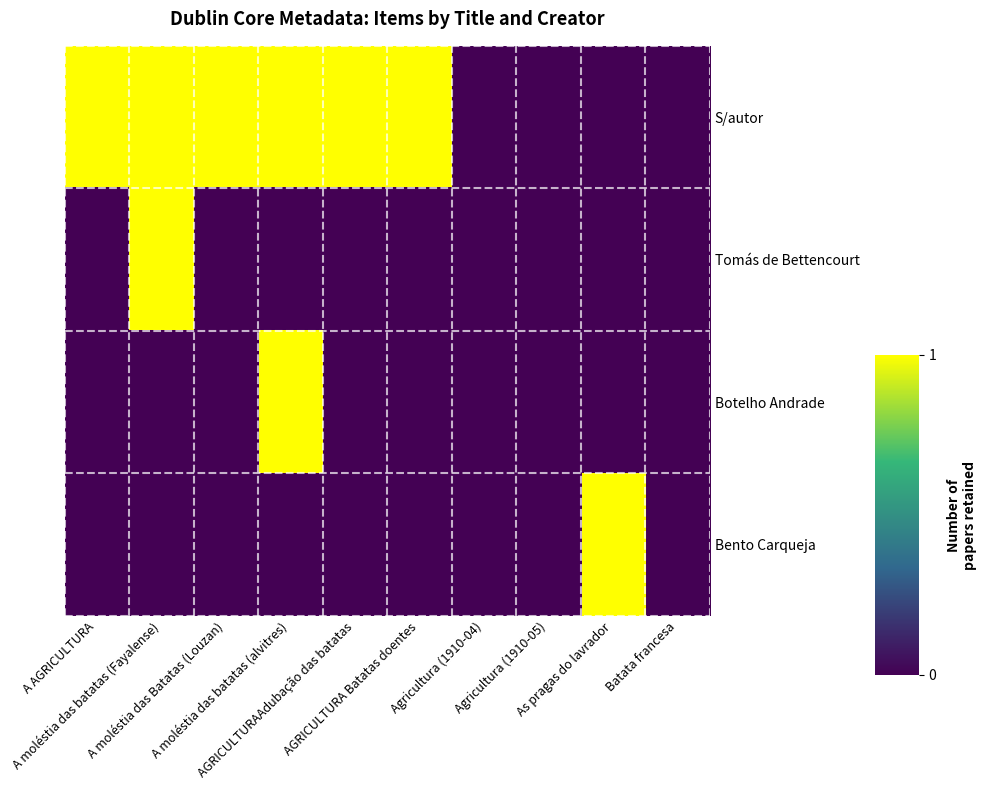

Reading left to right, what are all the values shown in this chart?

S/autor: A AGRICULTURA=1	A moléstia das batatas (Fayalense)=1	A moléstia das Batatas (Louzan)=1	A moléstia das batatas (alvitres)=1	AGRICULTURAAdubação das batatas=1	AGRICULTURA Batatas doentes=1	Agricultura (1910-04)=0	Agricultura (1910-05)=0	As pragas do lavrador=0	Batata francesa=0
Tomás de Bettencourt: A AGRICULTURA=0	A moléstia das batatas (Fayalense)=1	A moléstia das Batatas (Louzan)=0	A moléstia das batatas (alvitres)=0	AGRICULTURAAdubação das batatas=0	AGRICULTURA Batatas doentes=0	Agricultura (1910-04)=0	Agricultura (1910-05)=0	As pragas do lavrador=0	Batata francesa=0
Botelho Andrade: A AGRICULTURA=0	A moléstia das batatas (Fayalense)=0	A moléstia das Batatas (Louzan)=0	A moléstia das batatas (alvitres)=1	AGRICULTURAAdubação das batatas=0	AGRICULTURA Batatas doentes=0	Agricultura (1910-04)=0	Agricultura (1910-05)=0	As pragas do lavrador=0	Batata francesa=0
Bento Carqueja: A AGRICULTURA=0	A moléstia das batatas (Fayalense)=0	A moléstia das Batatas (Louzan)=0	A moléstia das batatas (alvitres)=0	AGRICULTURAAdubação das batatas=0	AGRICULTURA Batatas doentes=0	Agricultura (1910-04)=0	Agricultura (1910-05)=0	As pragas do lavrador=1	Batata francesa=0